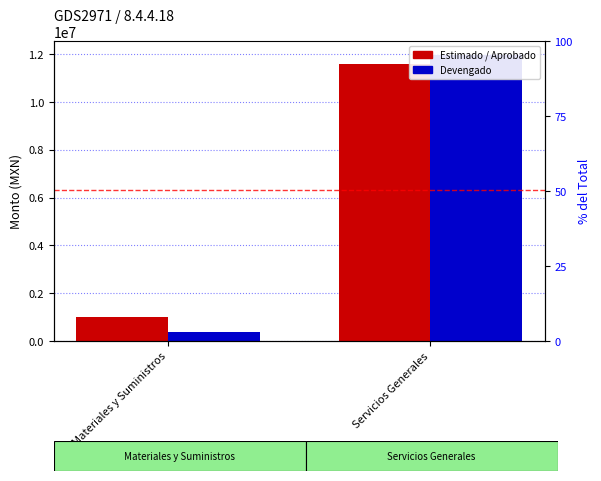

How many bars are there in each group?

2